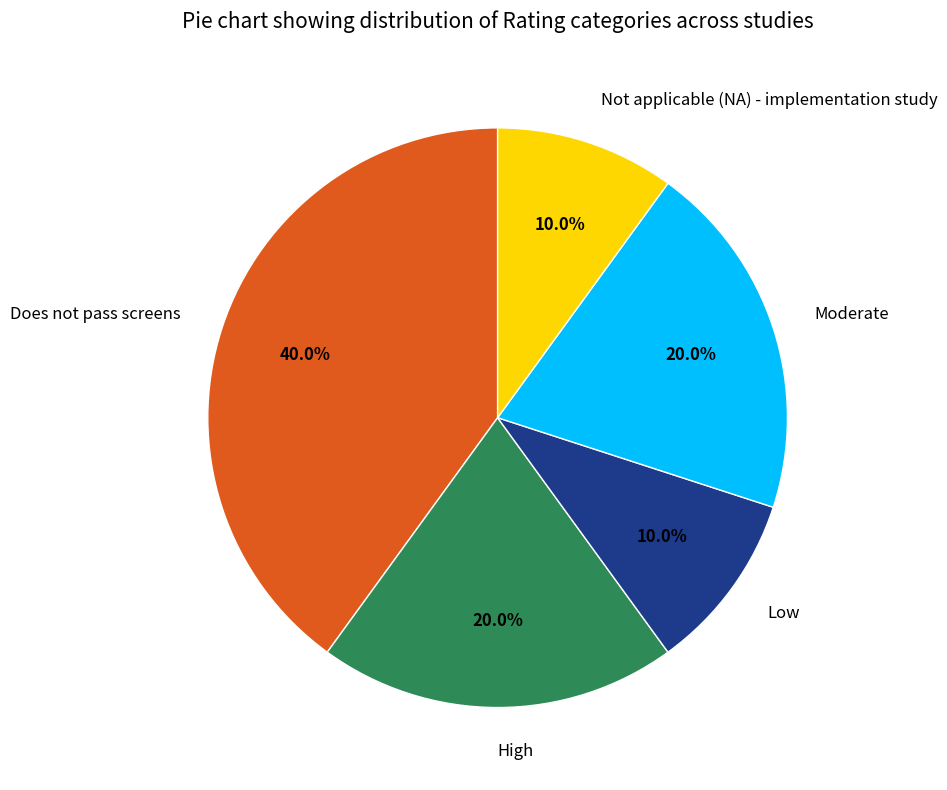

Is there a majority slice in this chart?

No